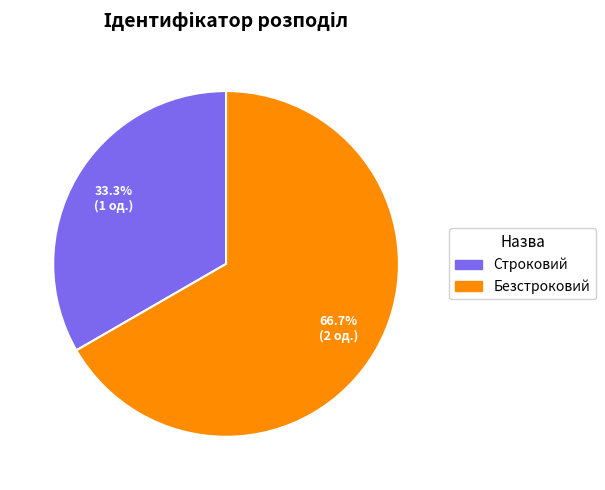

How many slices are in this pie chart?

2